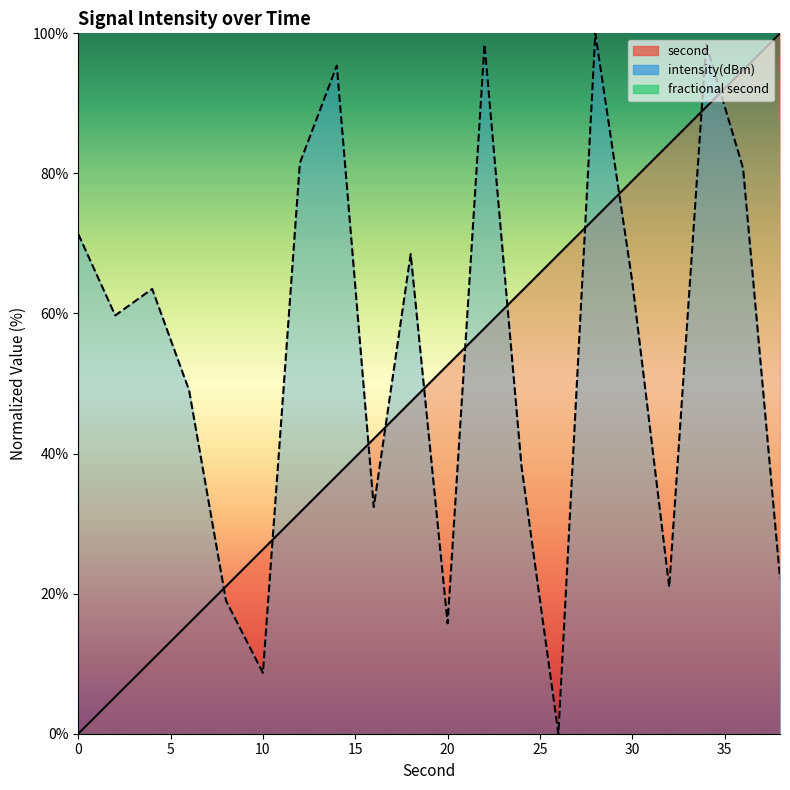

How many values in intensity_line are above zero?

19